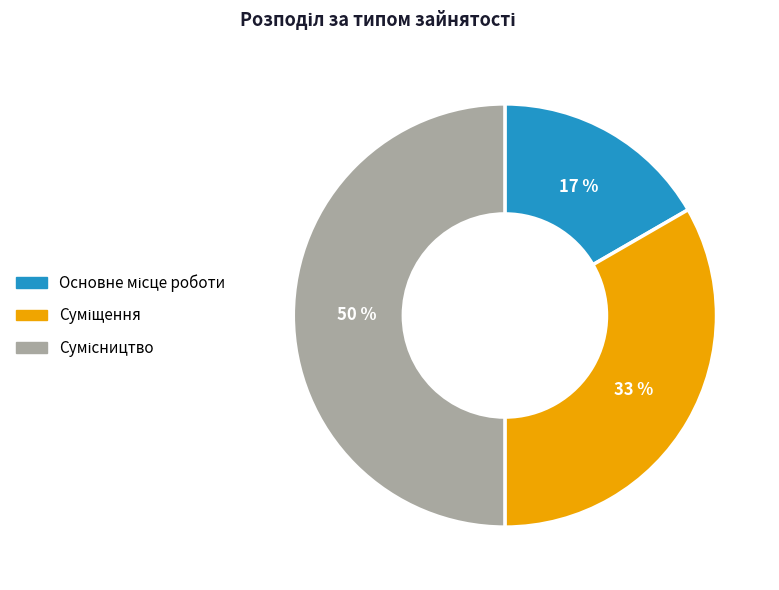

To the nearest percent, what is the average slice percentage?

33%